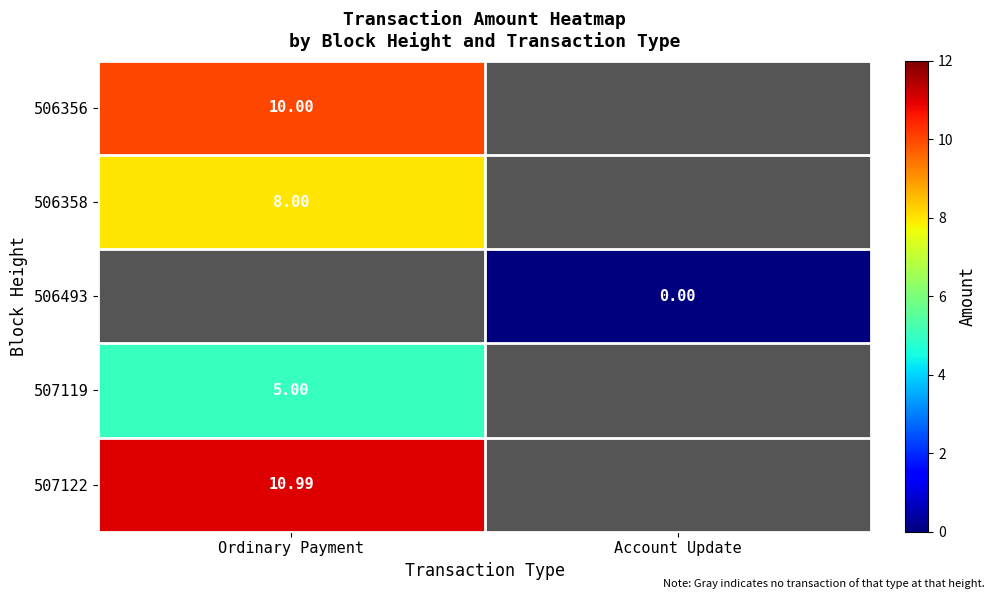

Which category has the lowest value across all series?

Account Update